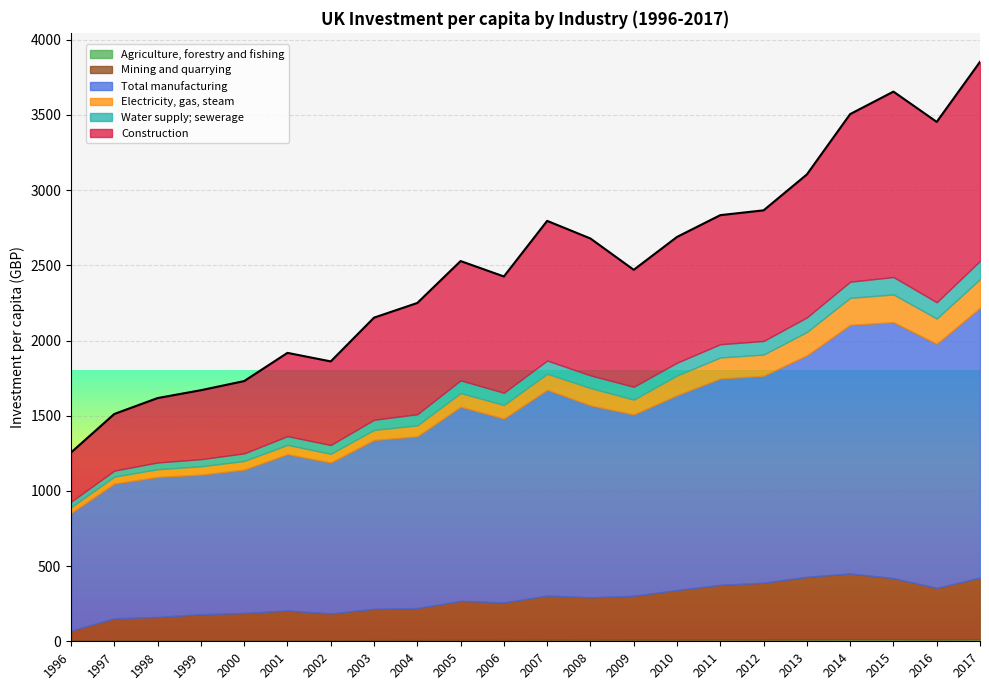

Where is the first local minimum for Mining and quarrying?

2002